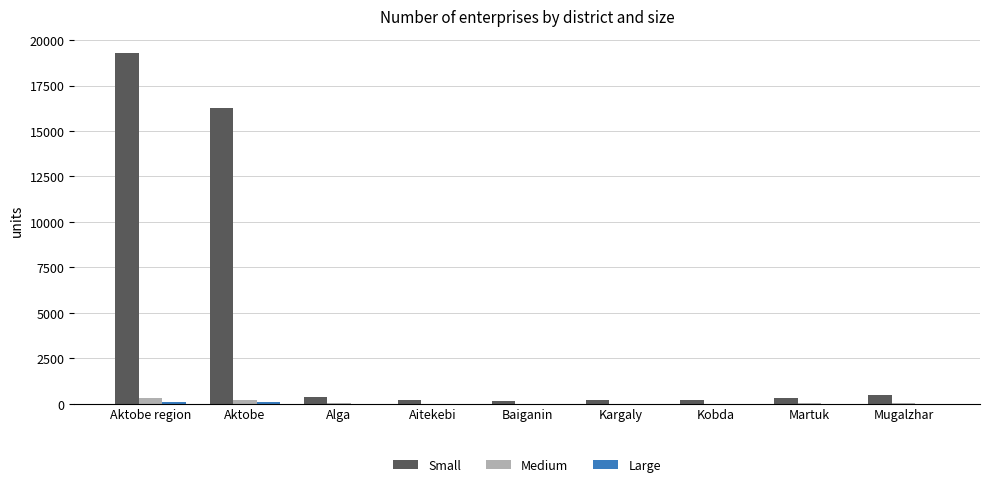

What is the sum of all Small values?

37378